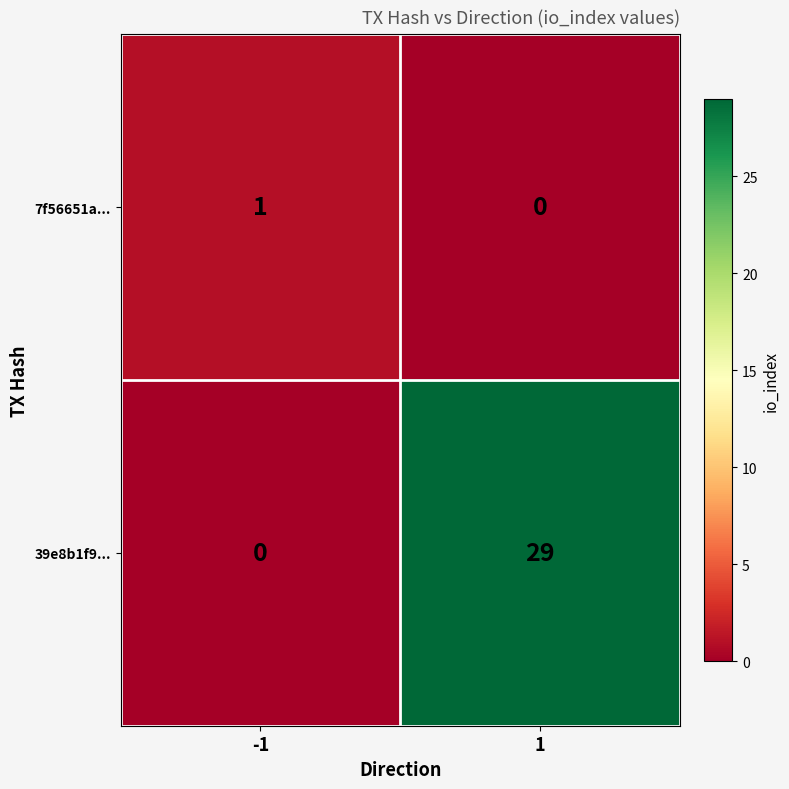

Between -1 and 1, which series saw the biggest shift?

39e8b1f9...